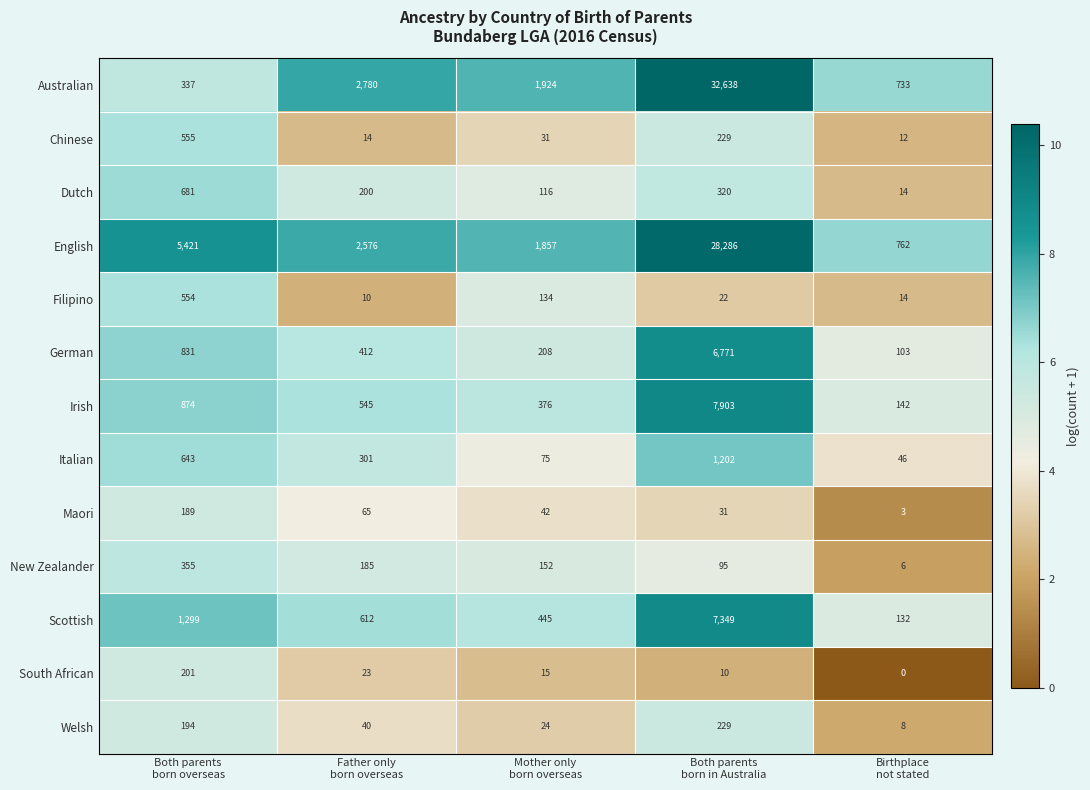

What is the difference between the second highest and second lowest values in the Dutch series?

204